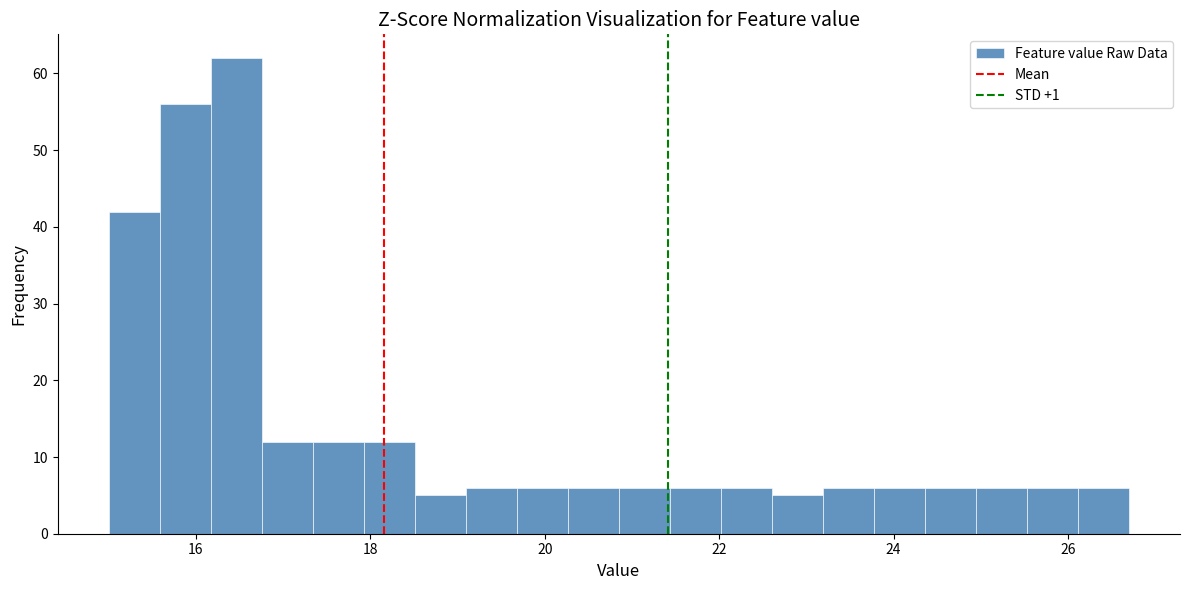

Around what value on the x-axis is the tallest bar? Give the approximate position of its centre, as read against the axis.

16.4